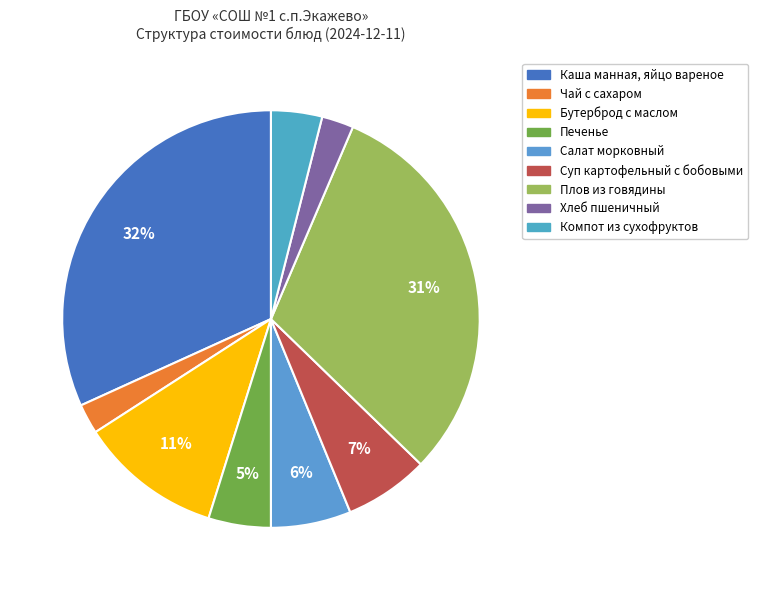

What percentage is the Каша манная, яйцо вареное slice, to the nearest percent?

32%